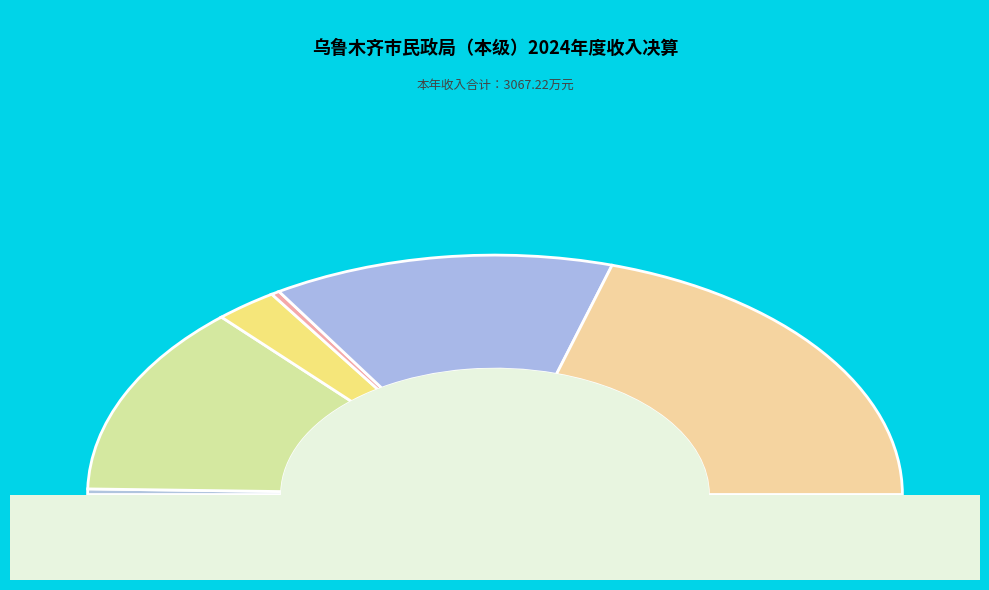

Do 彩票公益金安排的支出 and 抚恤 together represent more than half of the pie?

No